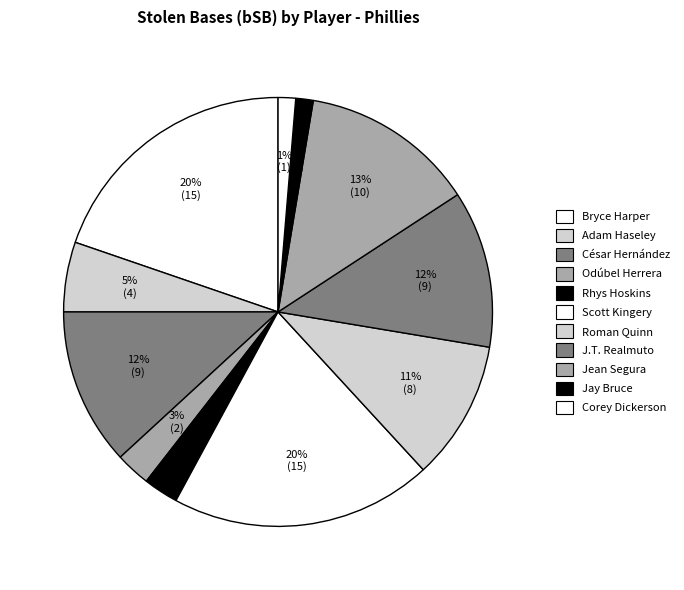

Does any single category account for the majority?

No